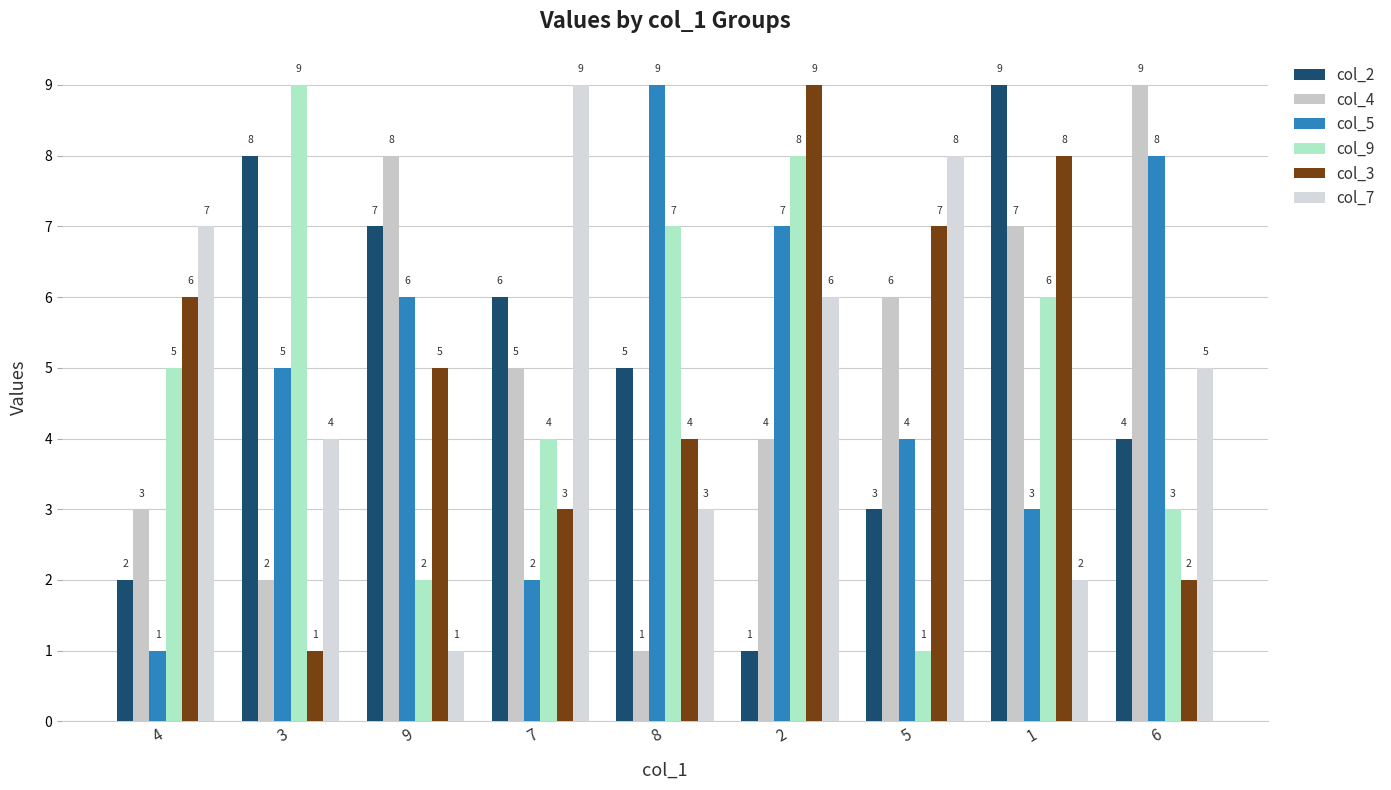

Between 4 and 8, which series saw the biggest shift?

col_5